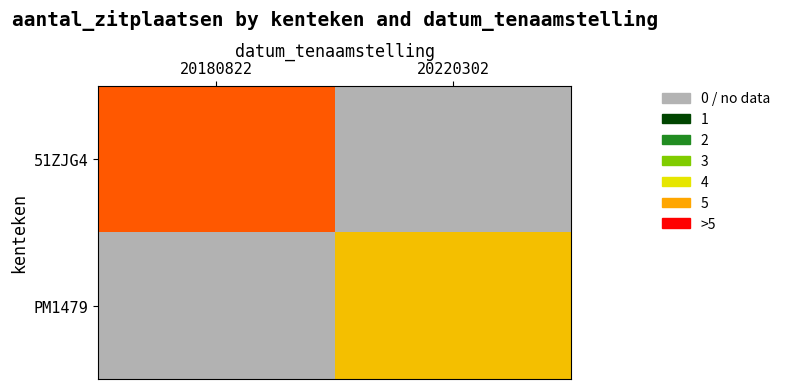

Is the value of 51ZJG4 at 20220302 greater than the value of PM1479 at 20220302?

No